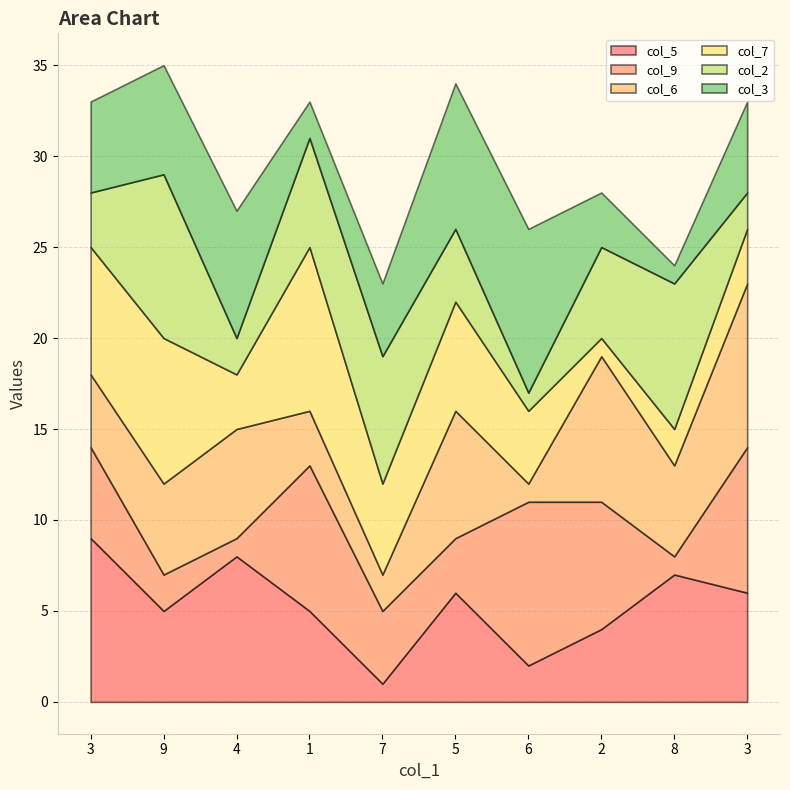

Which label corresponds to the smallest value in the chart?

7